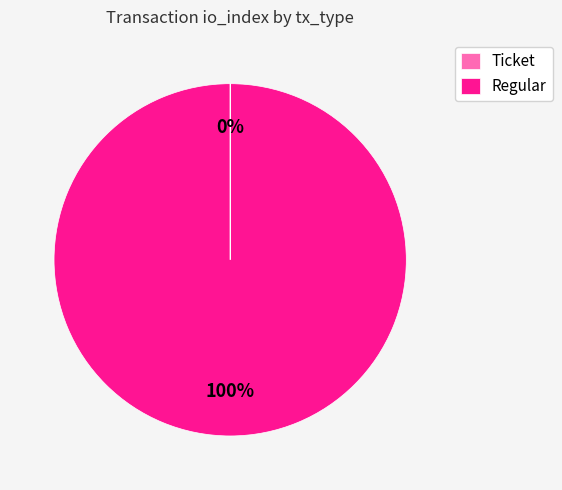

Is it true that Regular is 100% of the pie?

True